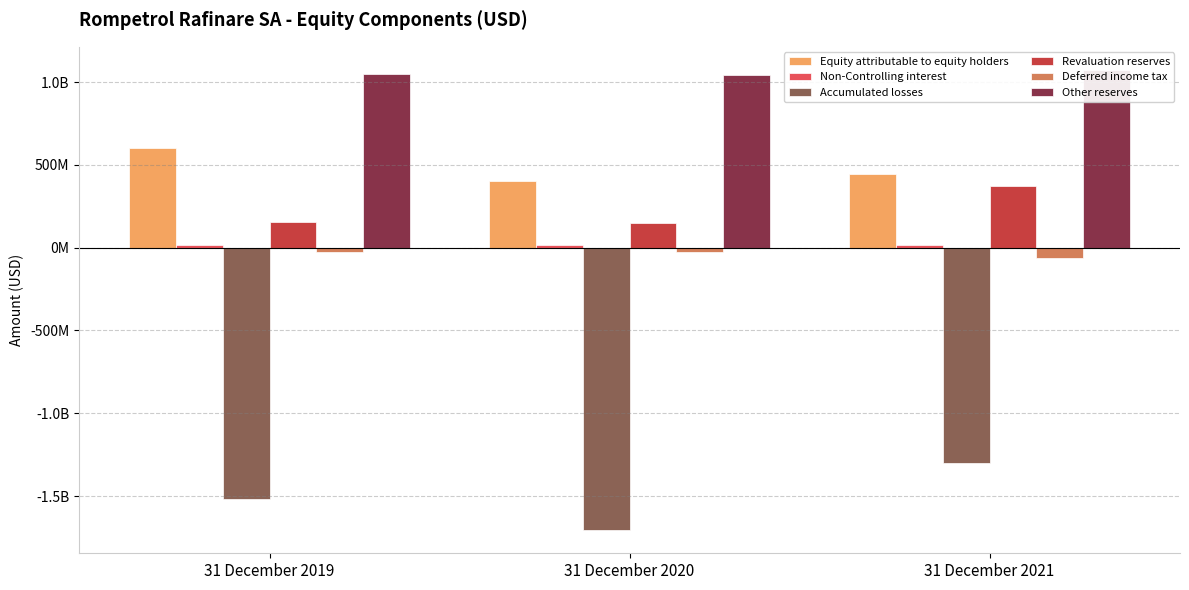

The value of Revaluation reserves at 31 December 2020 is 149619175. True or false?

True